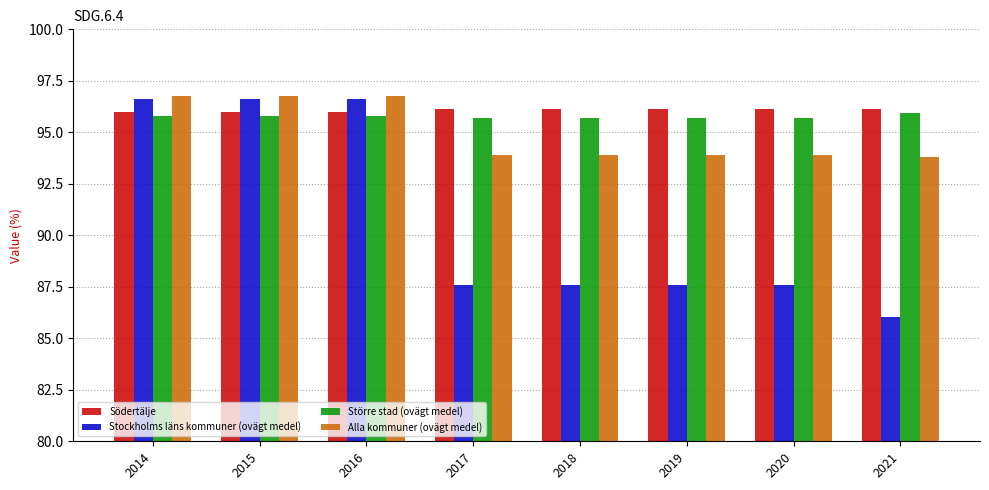

What is the greatest value displayed?

96.8